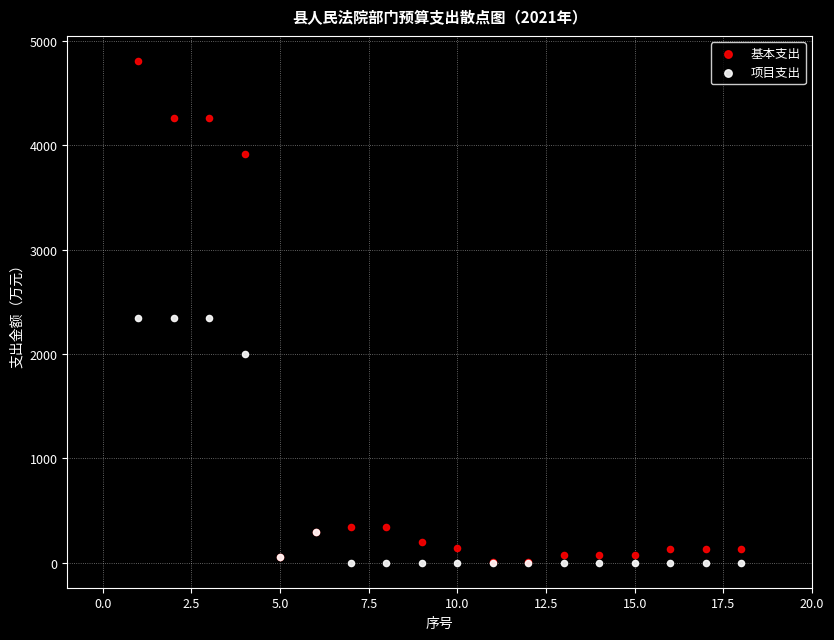

Which series has the widest spread of Y values?

基本支出